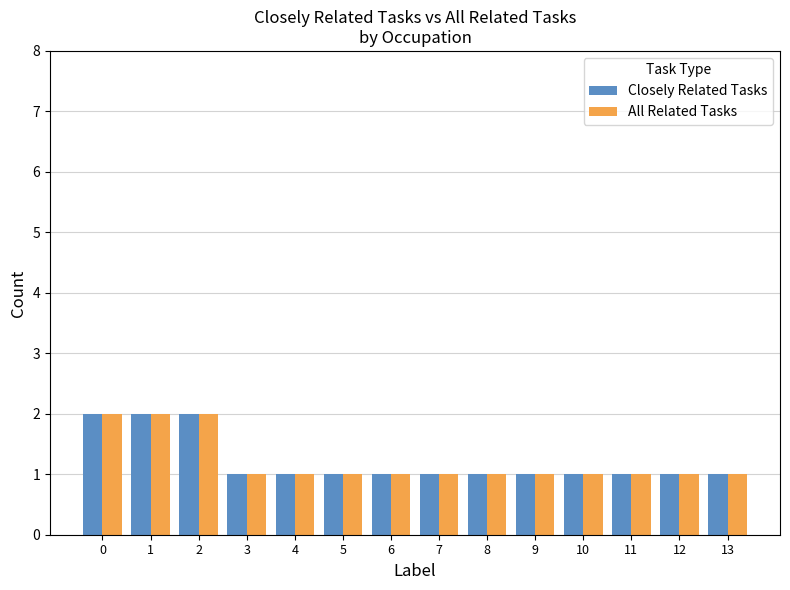

Is the value of Closely Related Tasks at 2 greater than the value of All Related Tasks at 3?

Yes